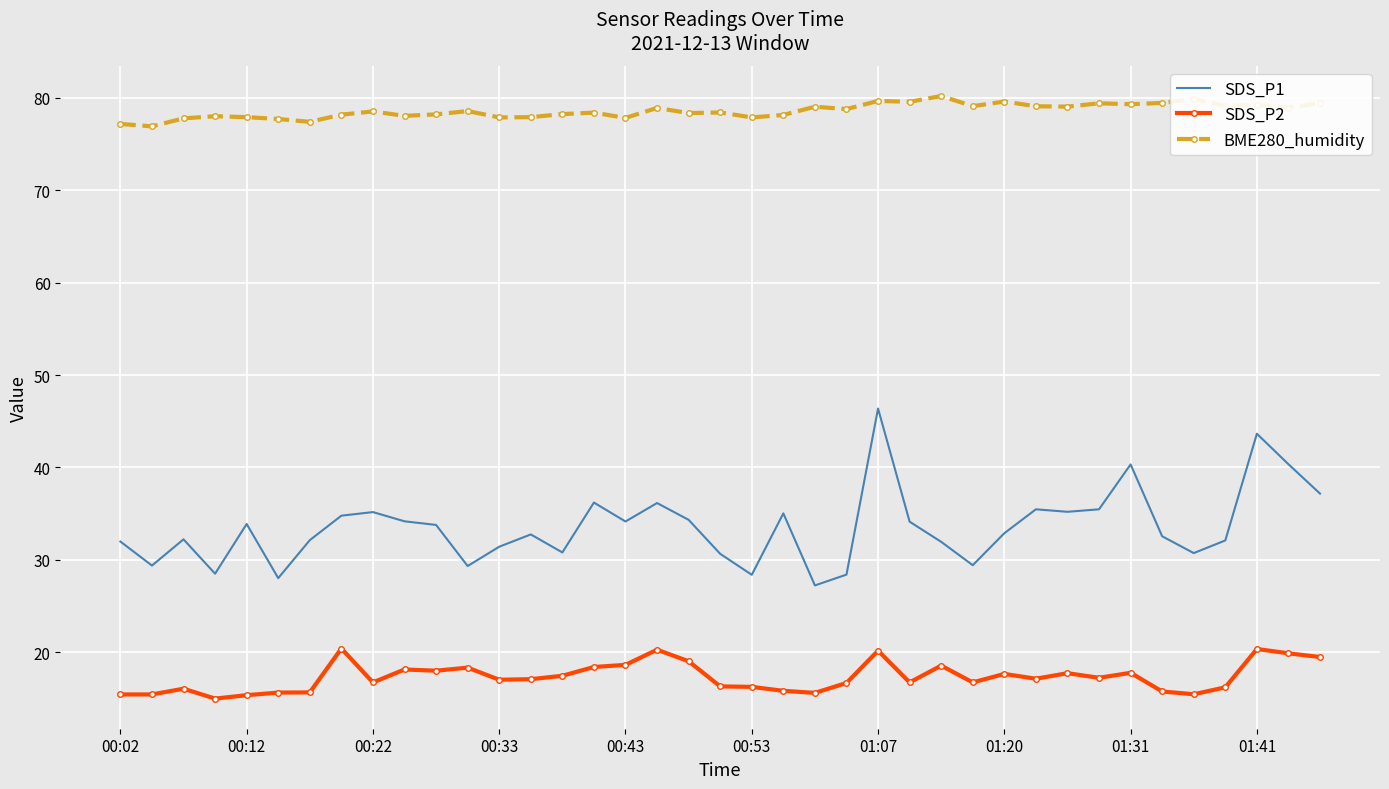

In SDS_P1, how many points are higher than both neighbors (excluding endpoints)?

11